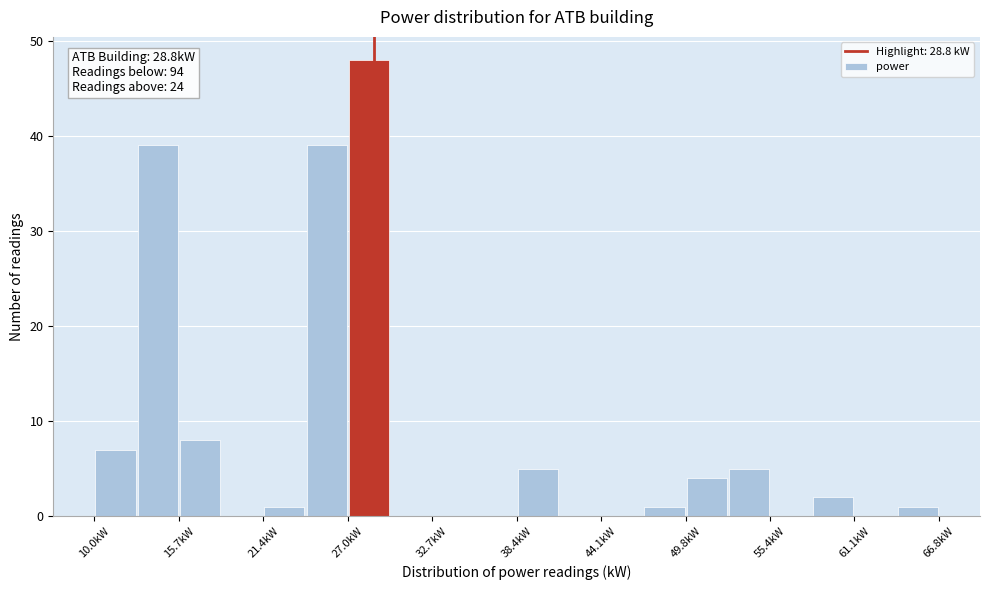

Around what value on the x-axis is the tallest bar? Give the approximate position of its centre, as read against the axis.

28